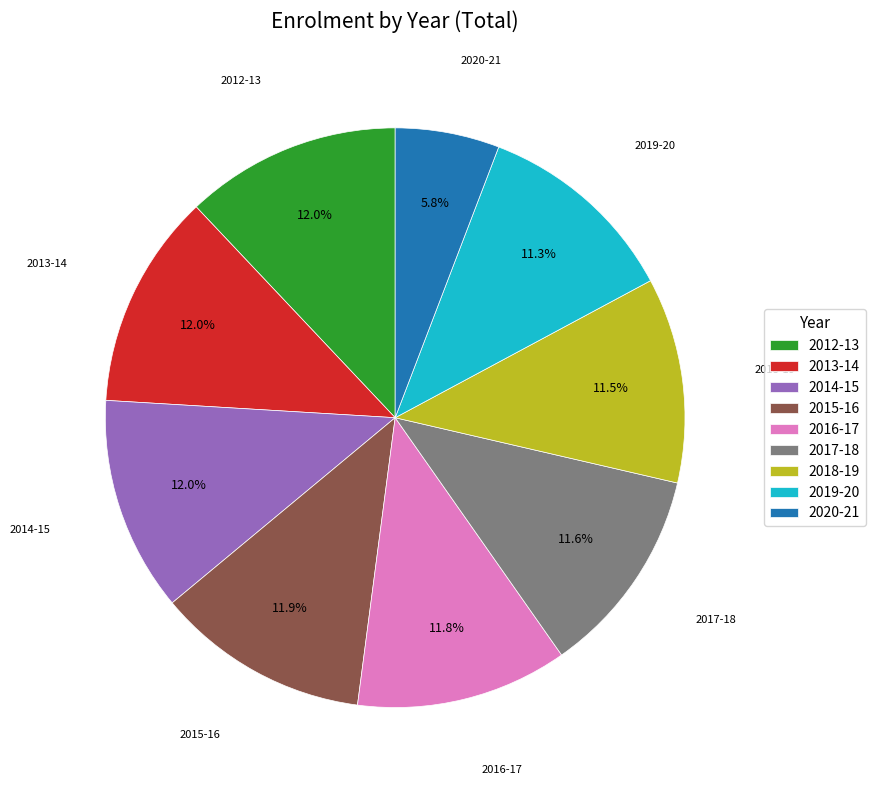

Combined, do 2020-21 and 2016-17 account for over 50%?

No